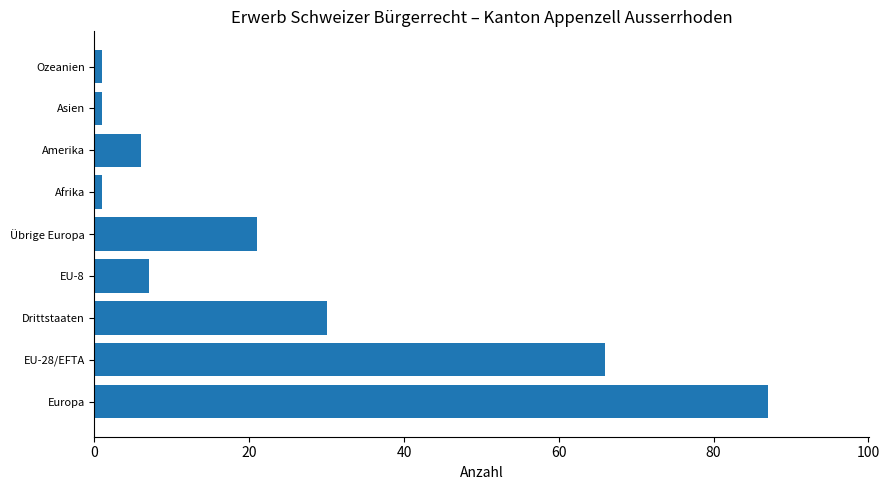

Where is the data nearest to the value 44?

Drittstaaten